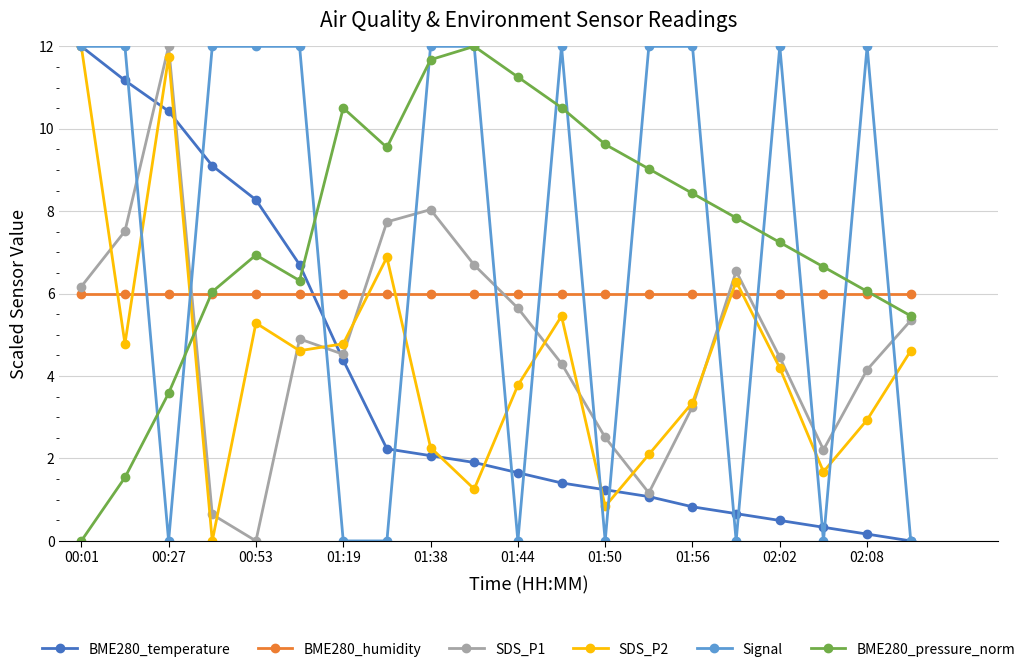

How many intersections are there between BME280_temperature and BME280_pressure_norm?

1